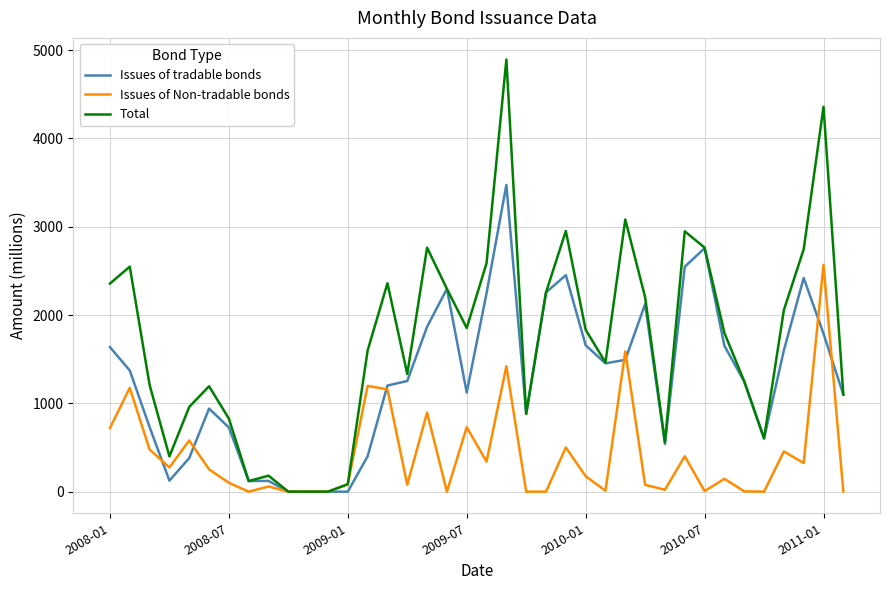

What is the difference between the maximum and second lowest values in the Issues of tradable bonds series?

3473.0